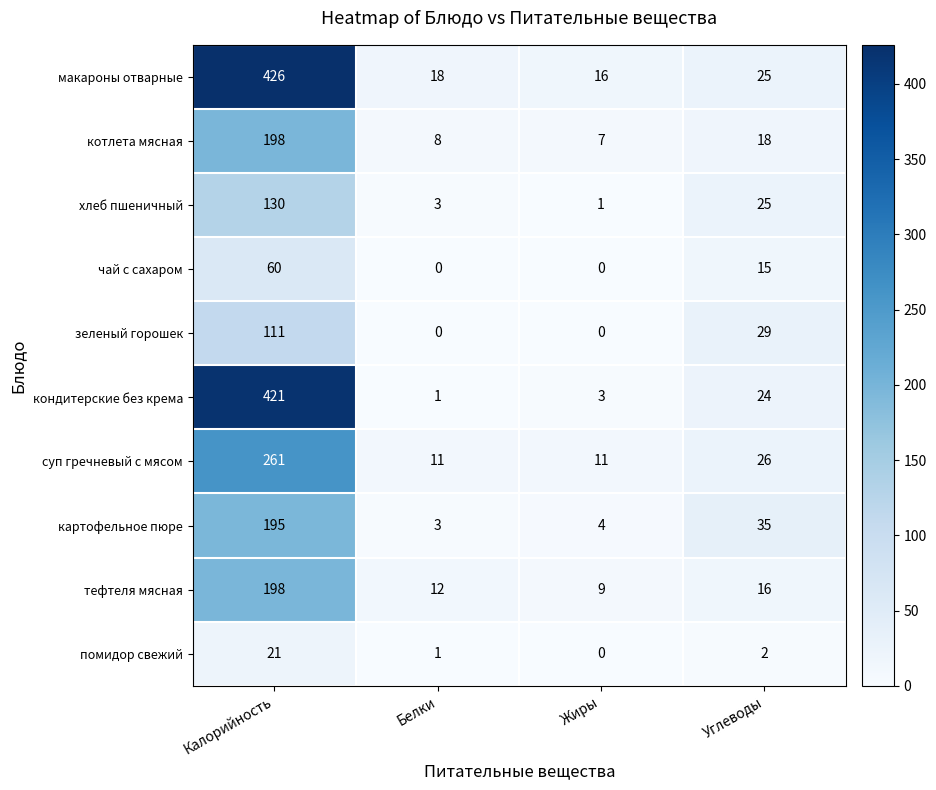

What is the difference between the maximum and minimum values in the зеленый горошек series?

111